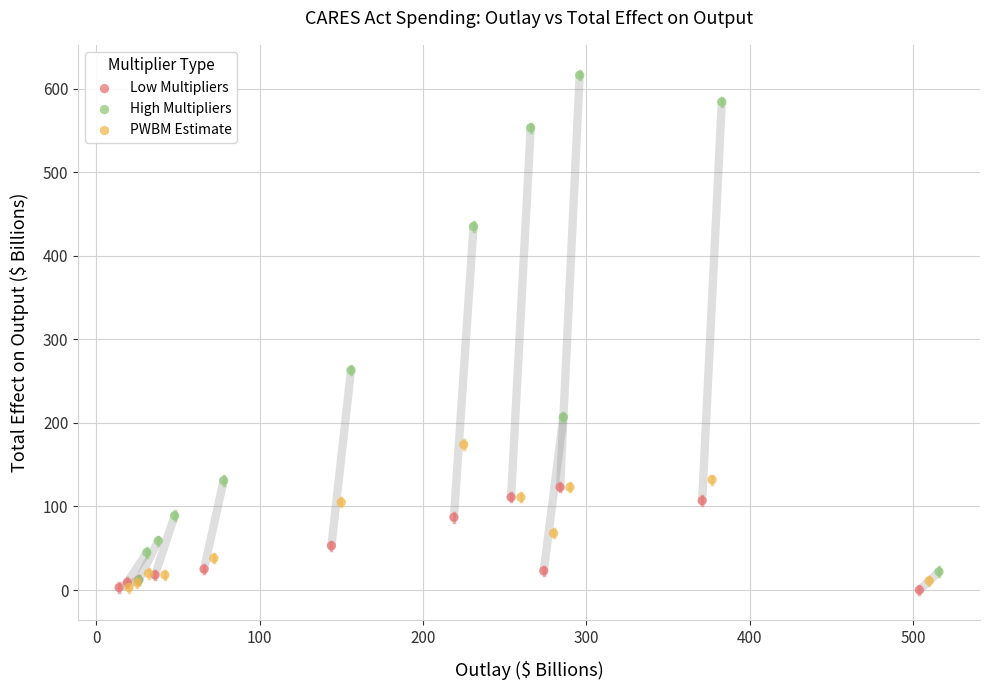

Which series has the largest Y range (max minus min)?

High Multipliers